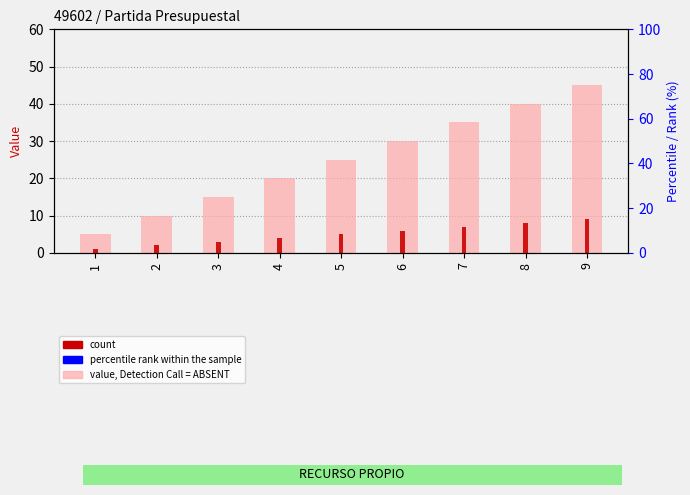

How many value, Detection Call = ABSENT values are between 15 and 35?

5